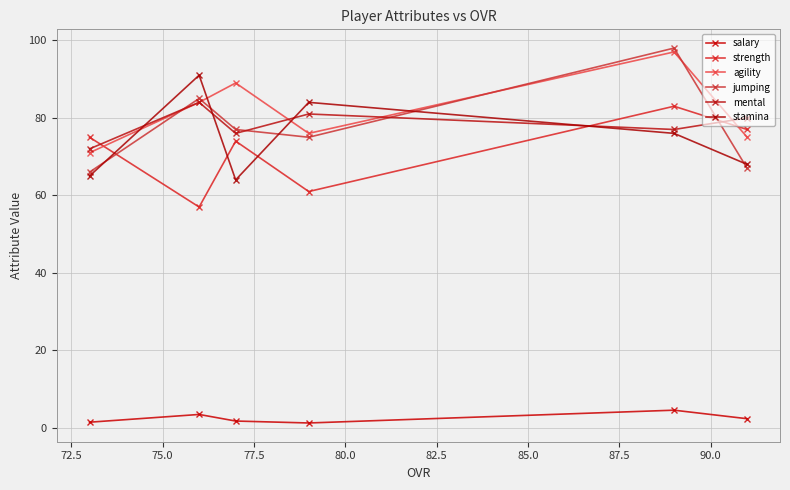

Which series has the largest range (max minus min)?

jumping